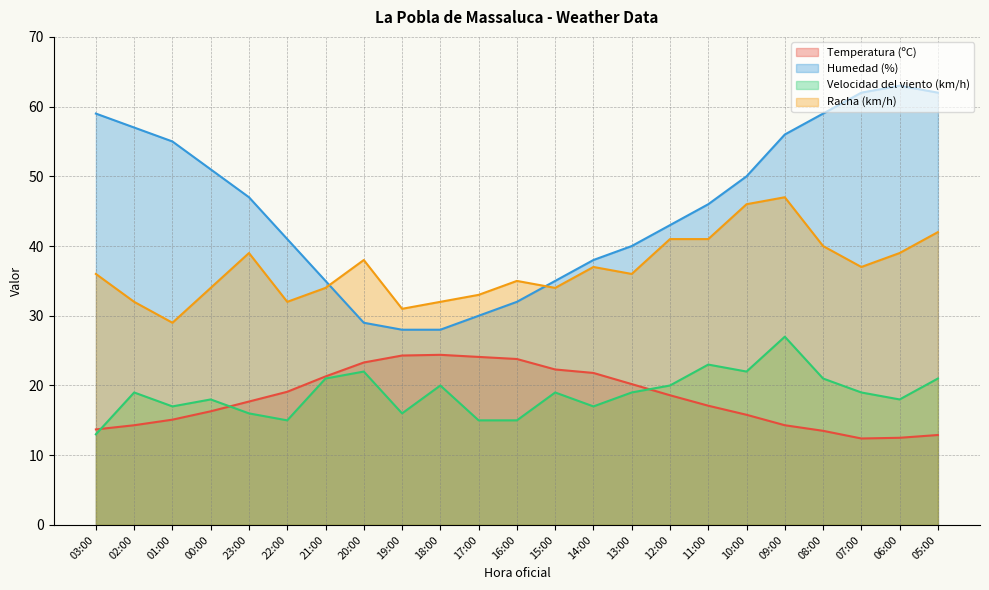

True or false: Racha (km/h) and Velocidad del viento (km/h) cross at least once.

False